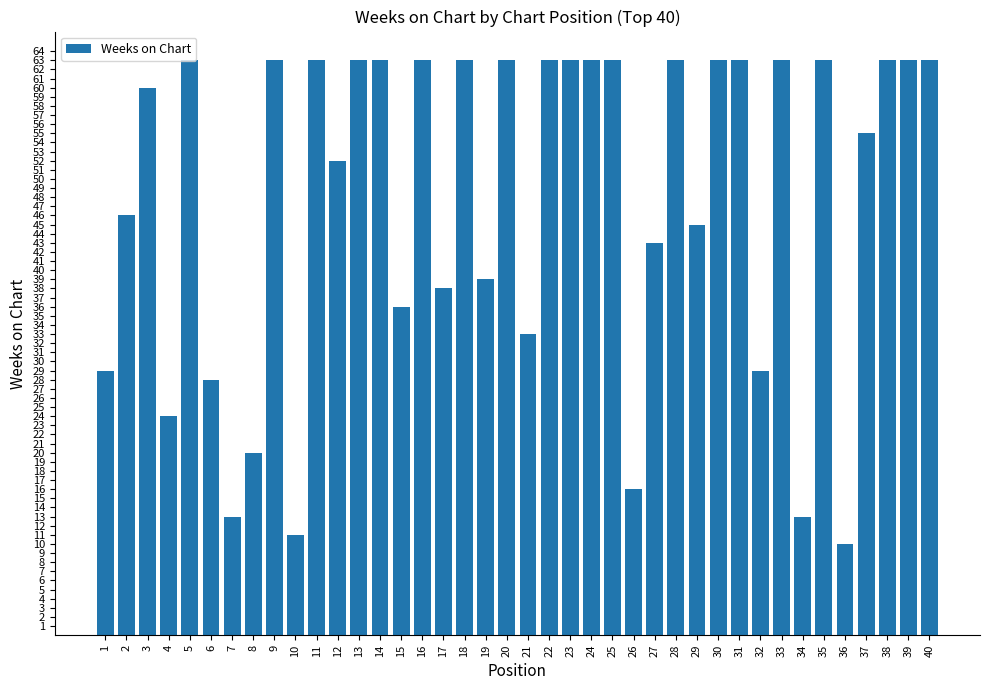

What is the average value?

48